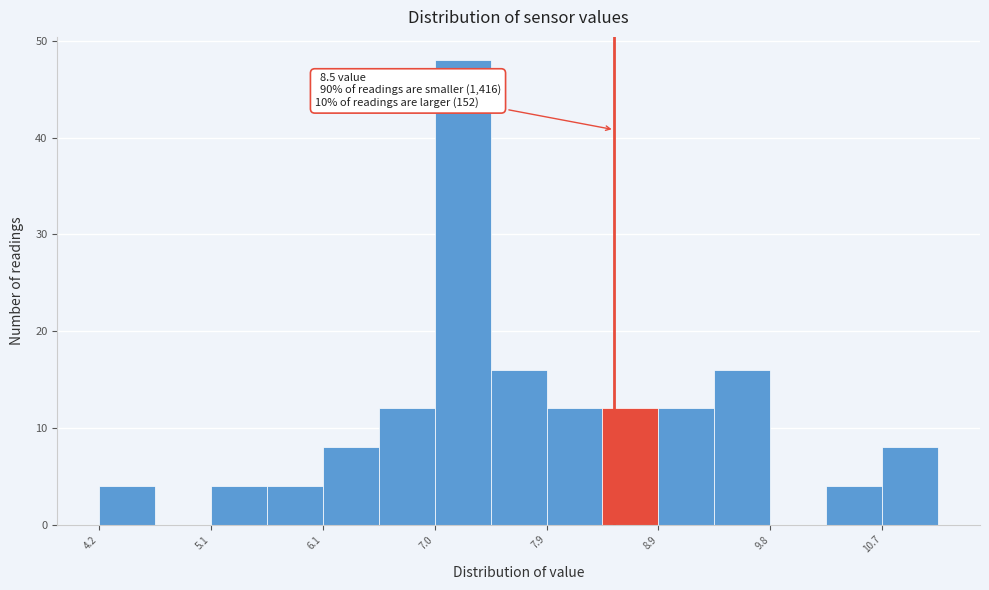

Which range on the x-axis has the tallest bar?

7.0 to 7.5